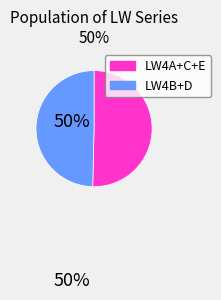

Is there any slice that represents more than half of the pie?

Yes